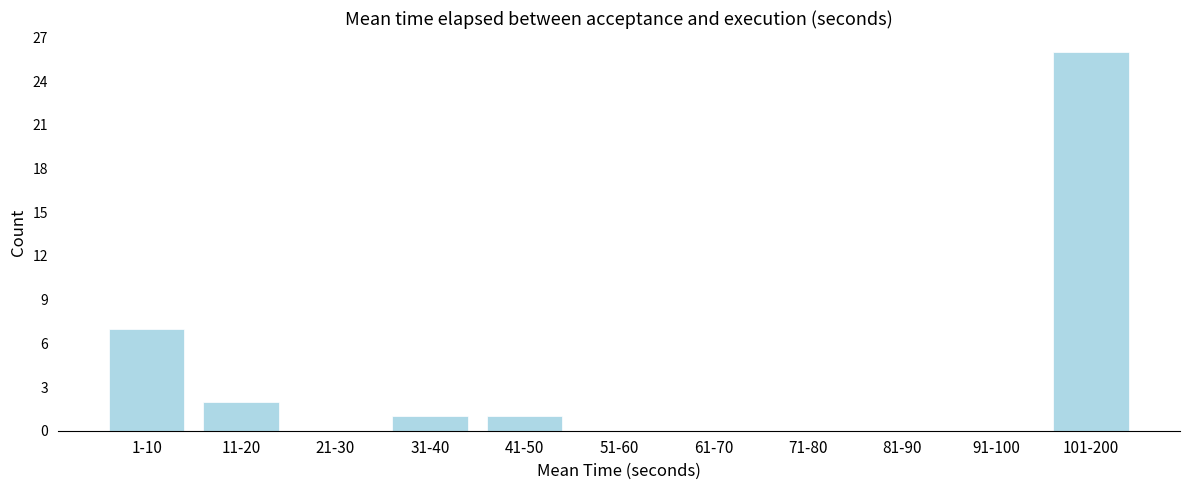

Reading right to left, extract all data points from this chart.

101-200=26	91-100=0	81-90=0	71-80=0	61-70=0	51-60=0	41-50=1	31-40=1	21-30=0	11-20=2	1-10=7